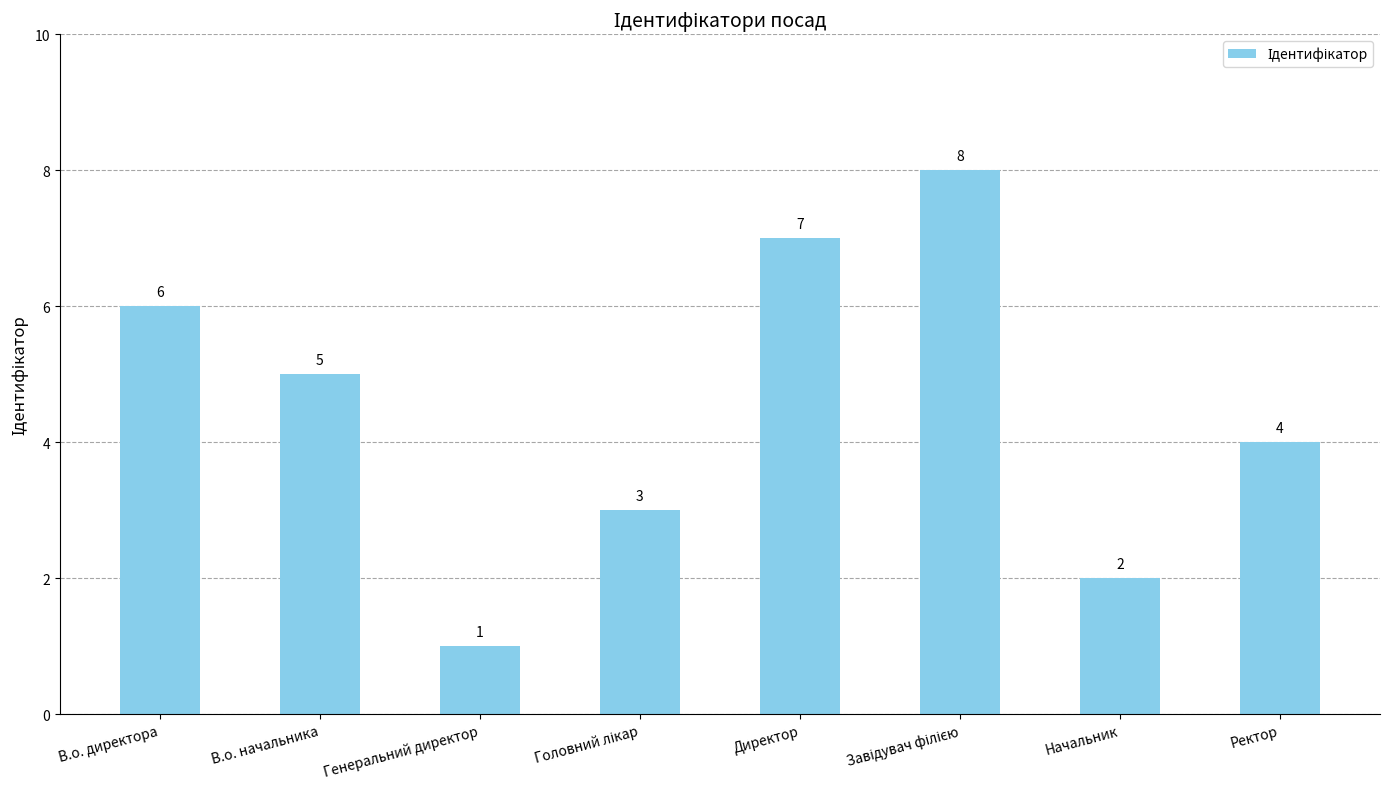

What is the value of the 4th bar from the left?

3